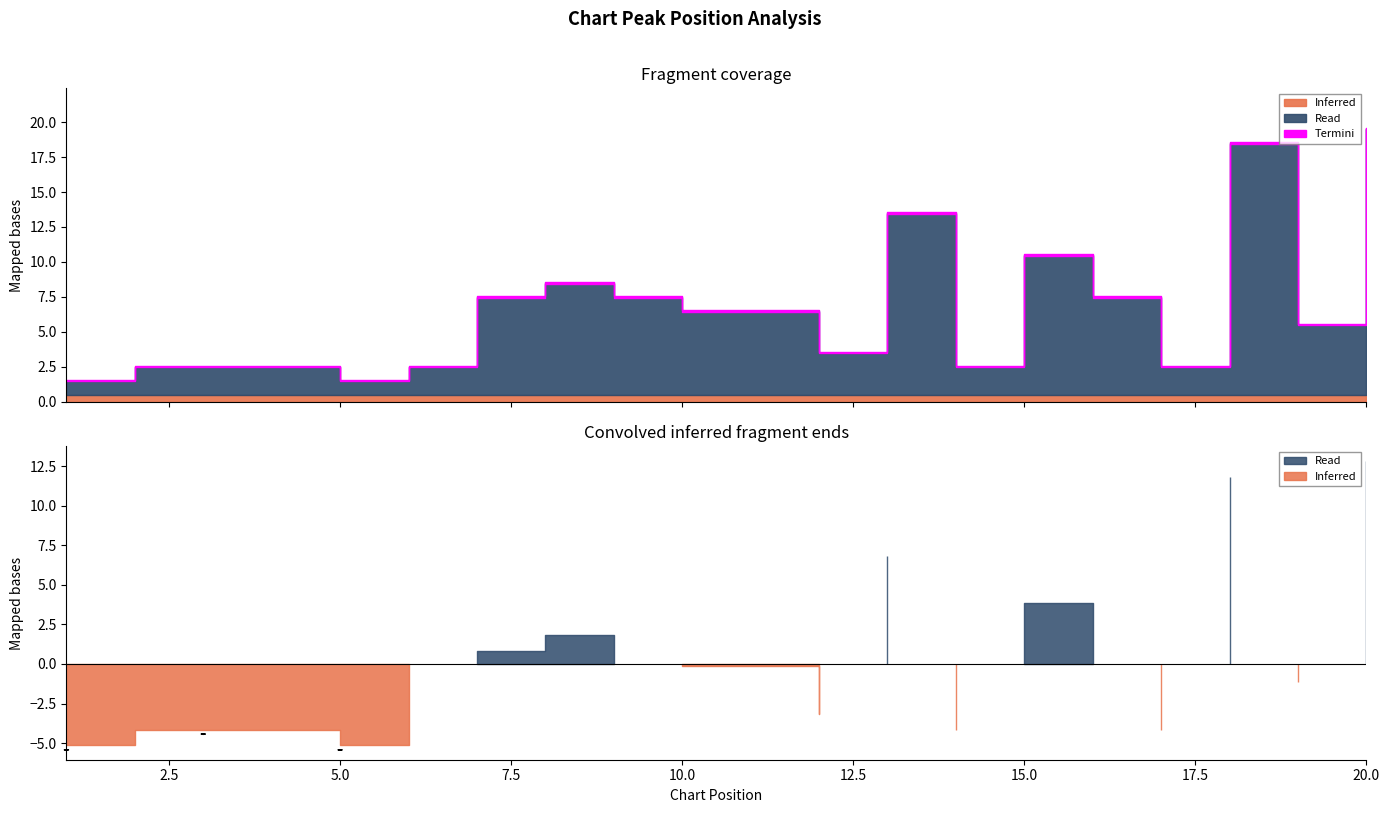

True or false: Peak Position and Weeks on Chart intersect in this chart.

False